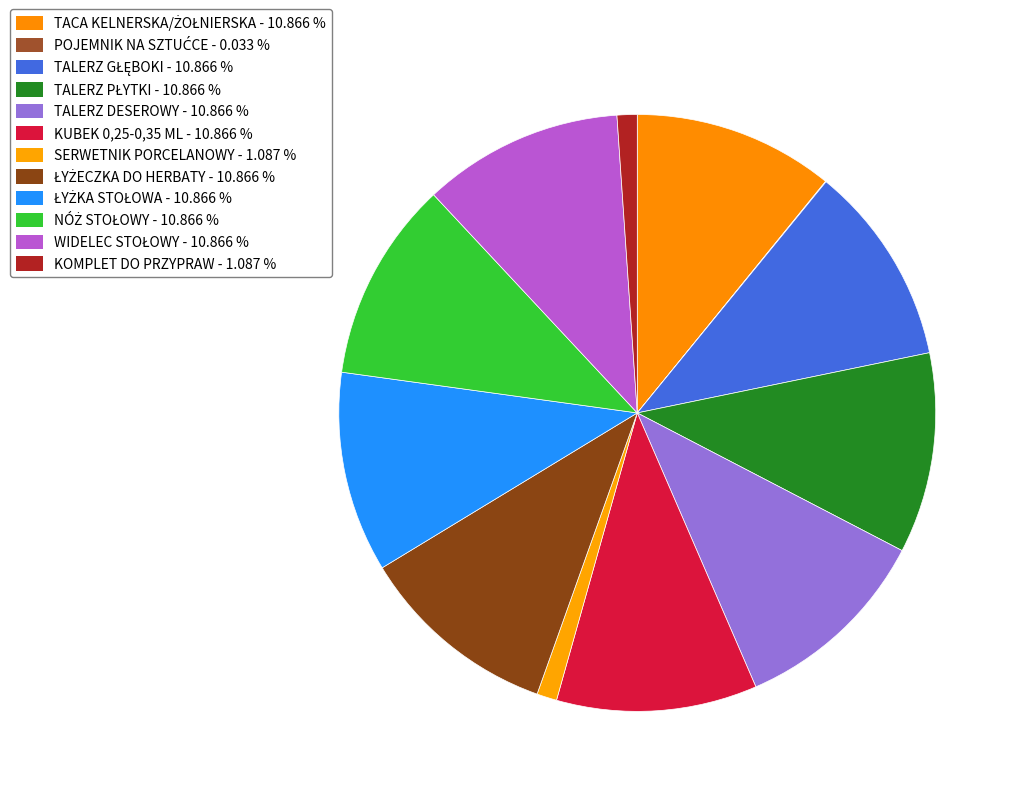

What percentage do TALERZ PŁYTKI and TALERZ DESEROWY together represent?

21.7%